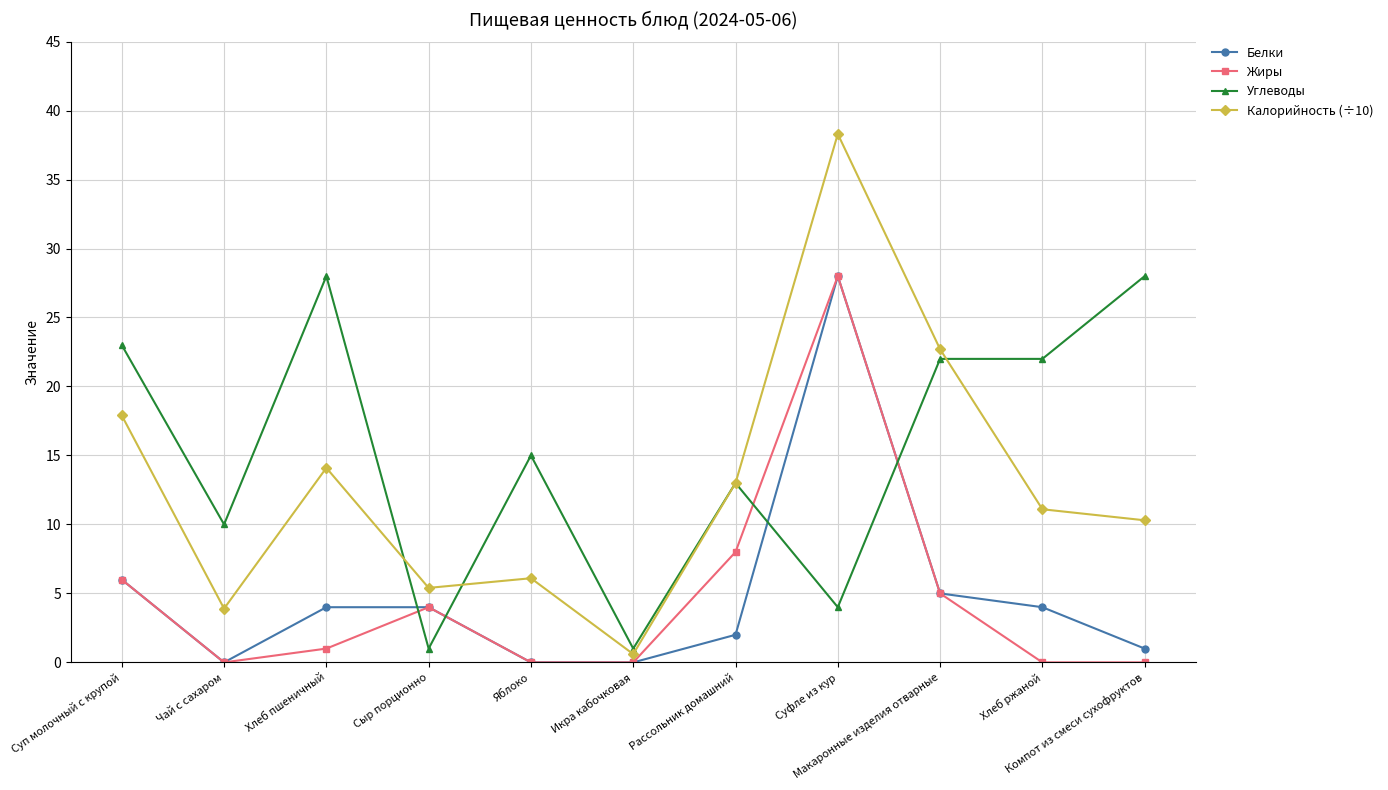

What is the total value across all series at Суфле из кур?

98.3